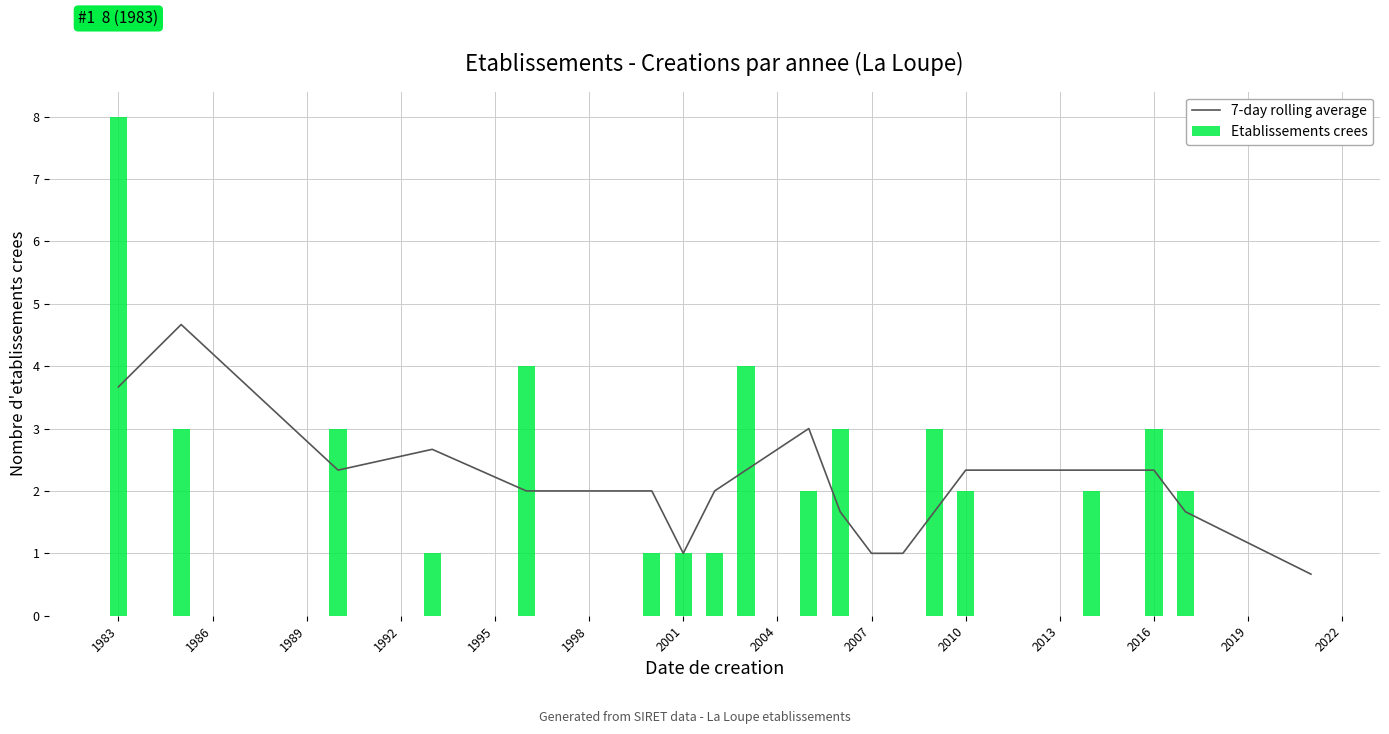

How many data points does each series have?

19